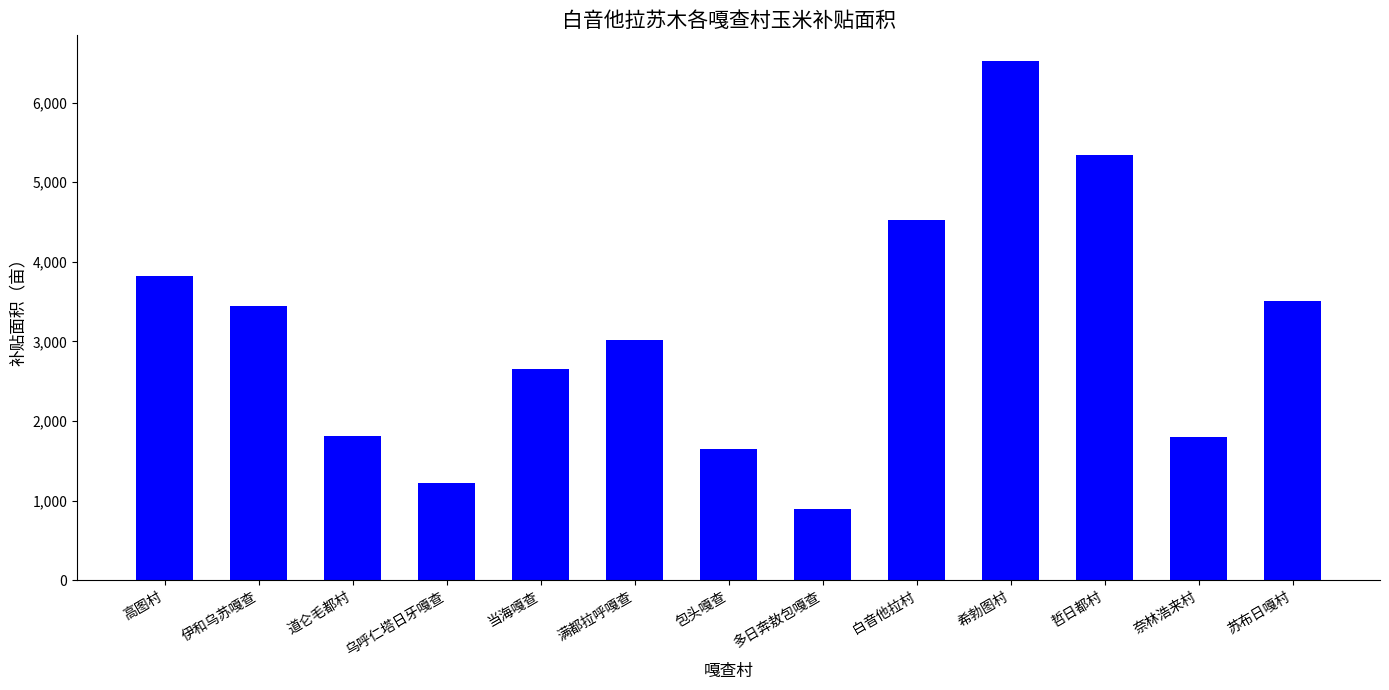

At which category does the chart reach its peak across all series?

希勃图村